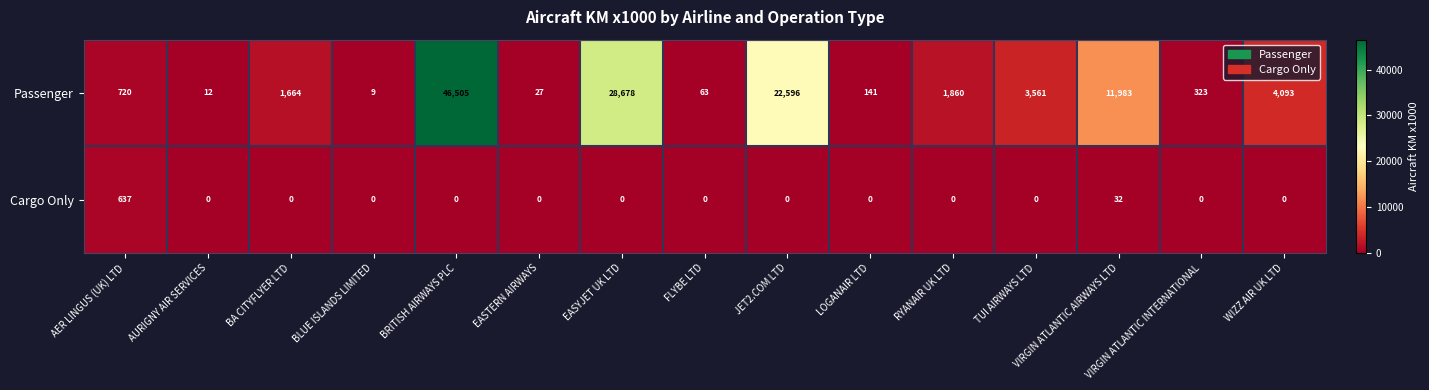

Which series changed the most between AER LINGUS (UK) LTD and EASTERN AIRWAYS?

Passenger